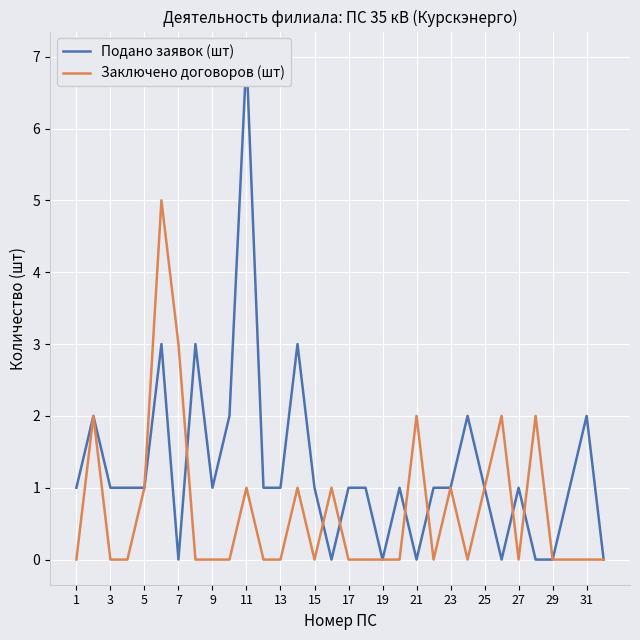

How many distinct data groups are displayed?

2